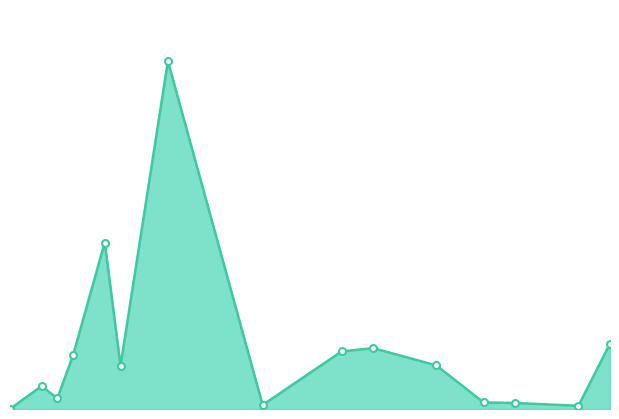

What is the value of the 2nd point from the left?

196311270